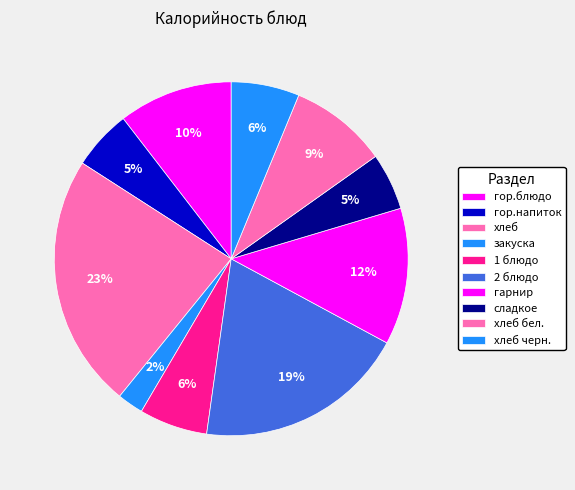

How many slices are in this pie chart?

10